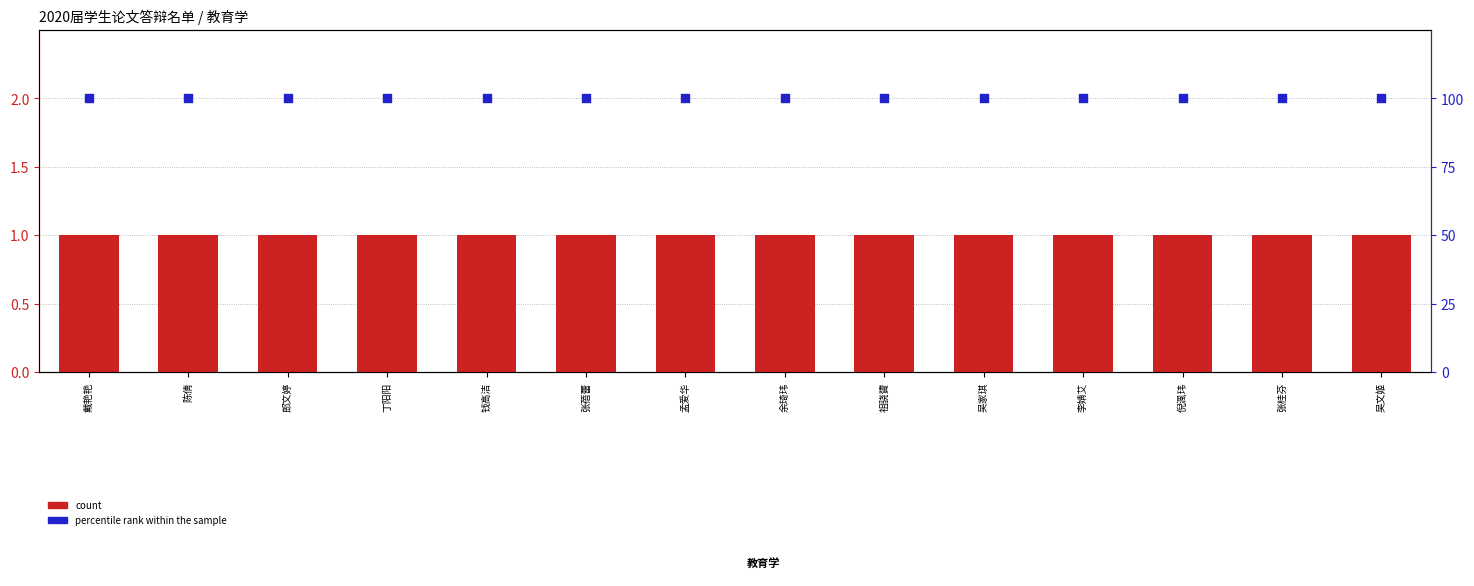

Is the value of percentile rank within the sample at 孟爱华 greater than the value of count at 祖骁贇?

Yes